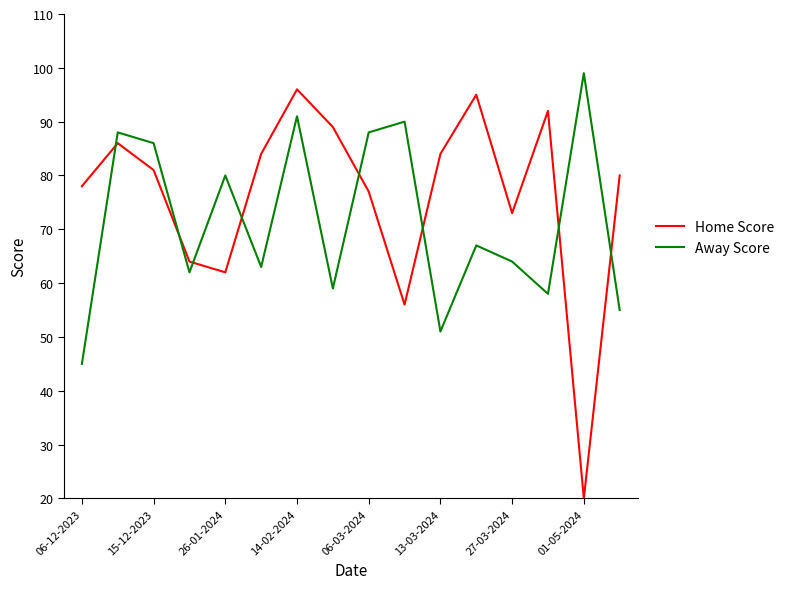

Which series ends up on top after the final intersection of Home Score and Away Score?

Home Score